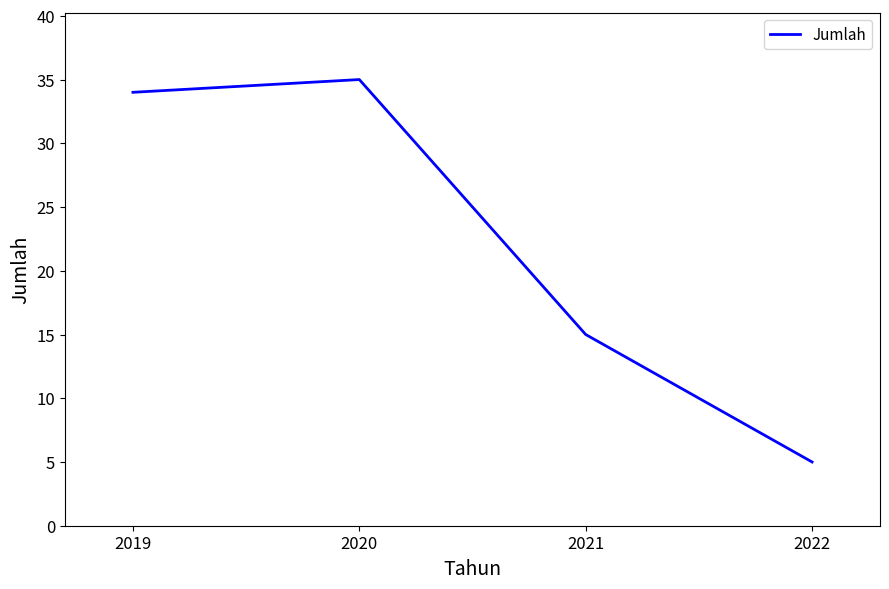

True or false: there are more than 2 points higher than both neighbors.

False